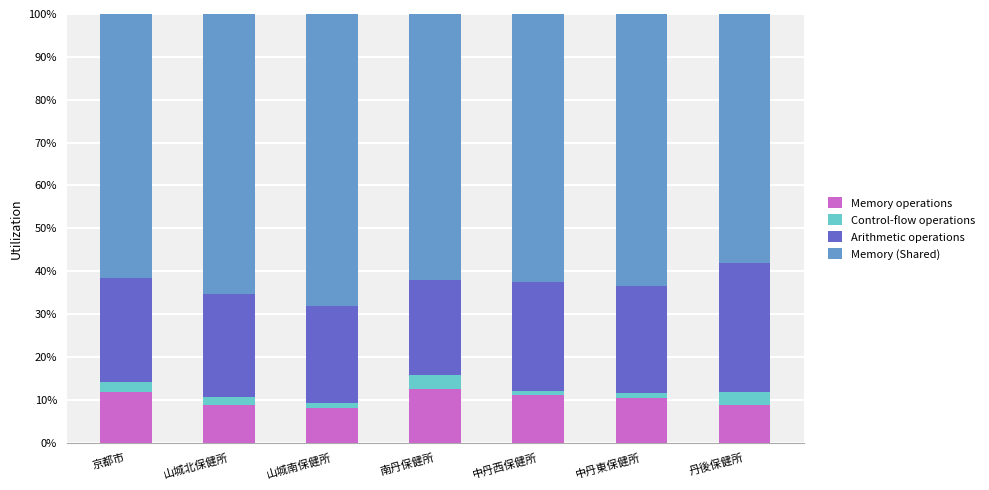

The Memory operations series shows 10.5 at 中丹東保健所. True or false?

True